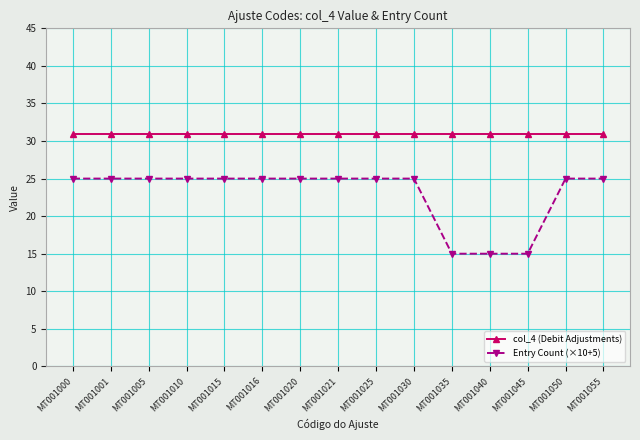

Reading left to right, what are all the values shown in this chart?

col_4 (Debit Adjustments): MT001000=31	MT001001=31	MT001005=31	MT001010=31	MT001015=31	MT001016=31	MT001020=31	MT001021=31	MT001025=31	MT001030=31	MT001035=31	MT001040=31	MT001045=31	MT001050=31	MT001055=31
Entry Count (×10+5): MT001000=25	MT001001=25	MT001005=25	MT001010=25	MT001015=25	MT001016=25	MT001020=25	MT001021=25	MT001025=25	MT001030=25	MT001035=15	MT001040=15	MT001045=15	MT001050=25	MT001055=25